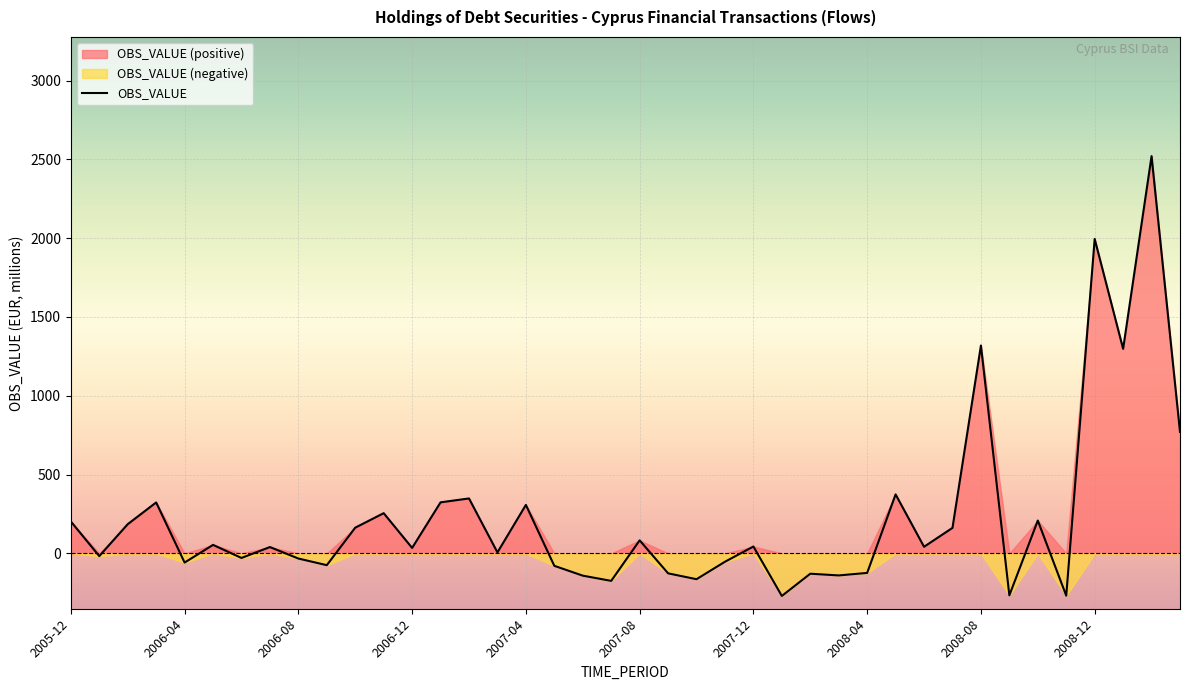

The chart shows a value of -98.3 at 2006-04. True or false?

False